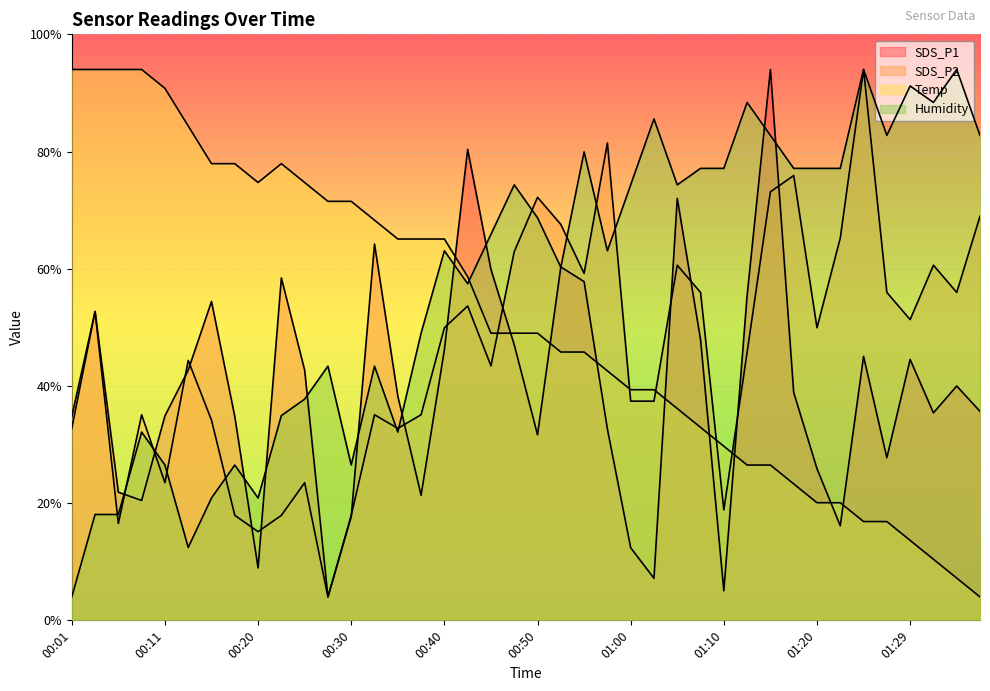

Which category has the highest value in the SDS_P2 series?

01:24